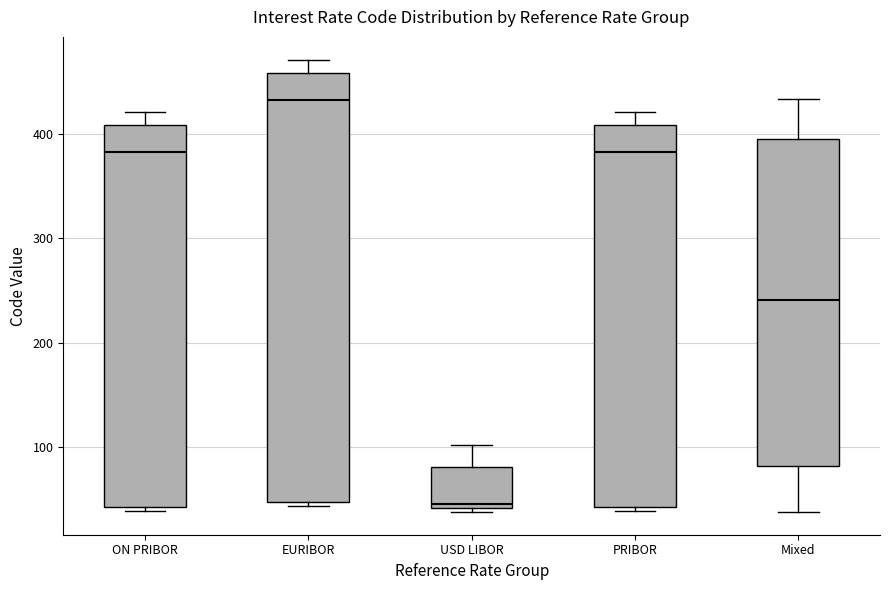

Reading left to right, transcribe this box plot: for each box, give where its median line is, the range the box spans, and where its two whiskers end, as read against the y-axis. The values are not printed on the chart, so give them approximately, as read against the axis.

ON PRIBOR: median 380, box 40 to 410, whiskers 40 (just below the box's lower edge) to 420
EURIBOR: median 430, box 50 to 460, whiskers 40 to 470
USD LIBOR: median 50, box 40 to 80, whiskers 40 (just below the box's lower edge) to 100
PRIBOR: median 380, box 40 to 410, whiskers 40 (just below the box's lower edge) to 420
Mixed: median 240, box 80 to 390, whiskers 40 to 430